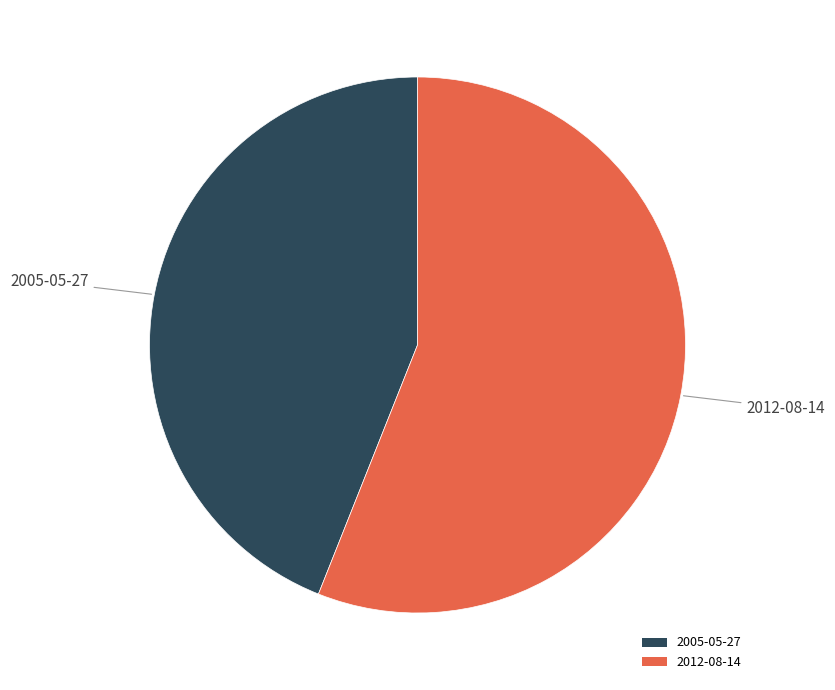

Is there any slice that represents more than half of the pie?

Yes